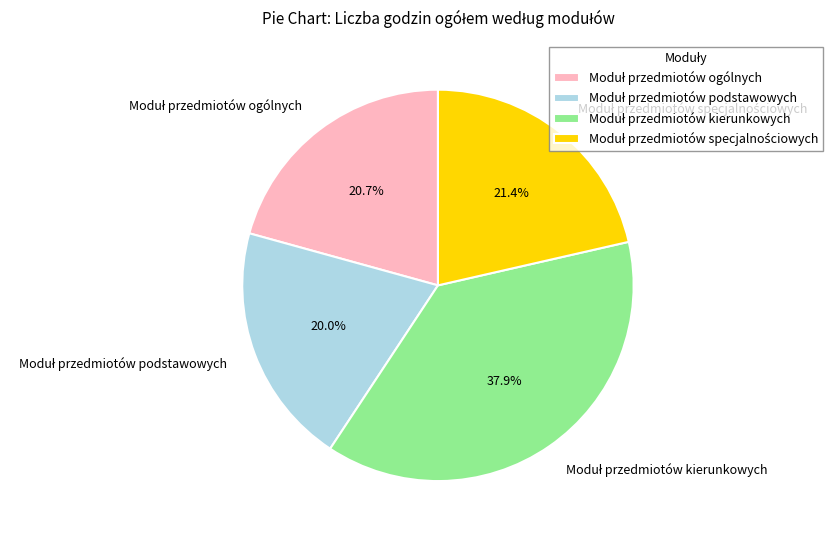

How many segments does this pie chart have?

4